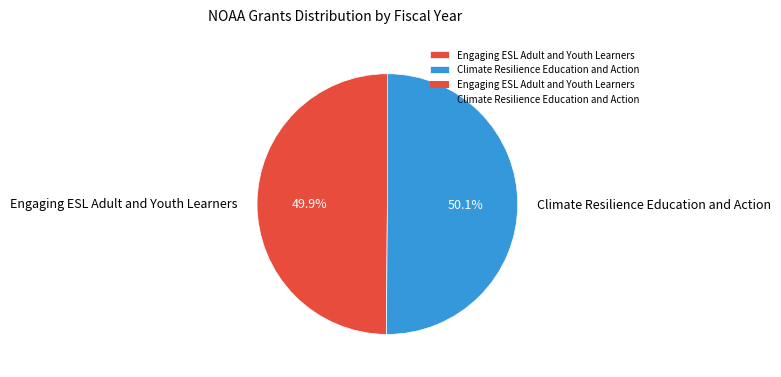

Is there any slice that represents more than half of the pie?

Yes